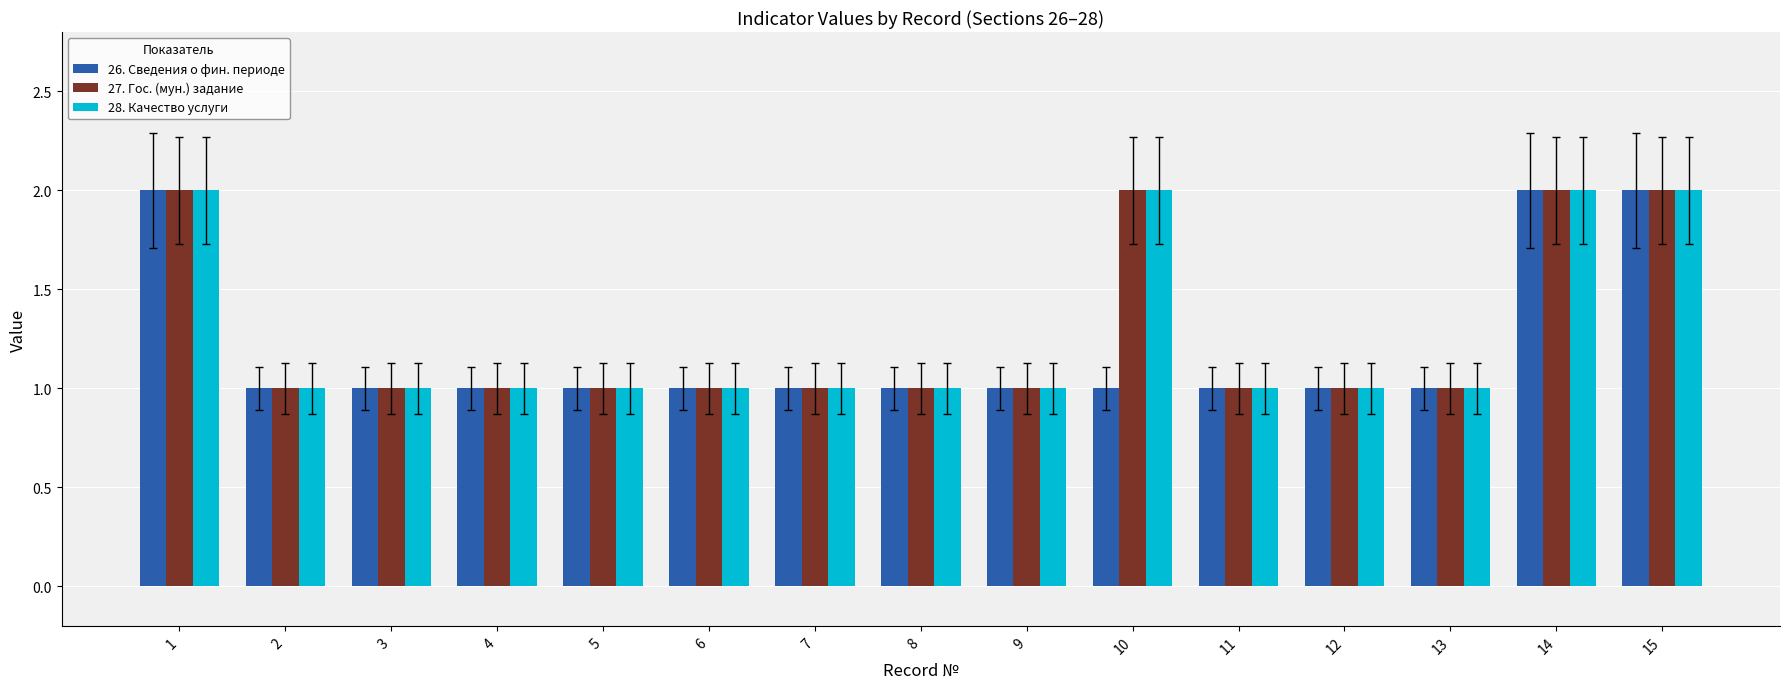

What is the total value across all series at 12?

3